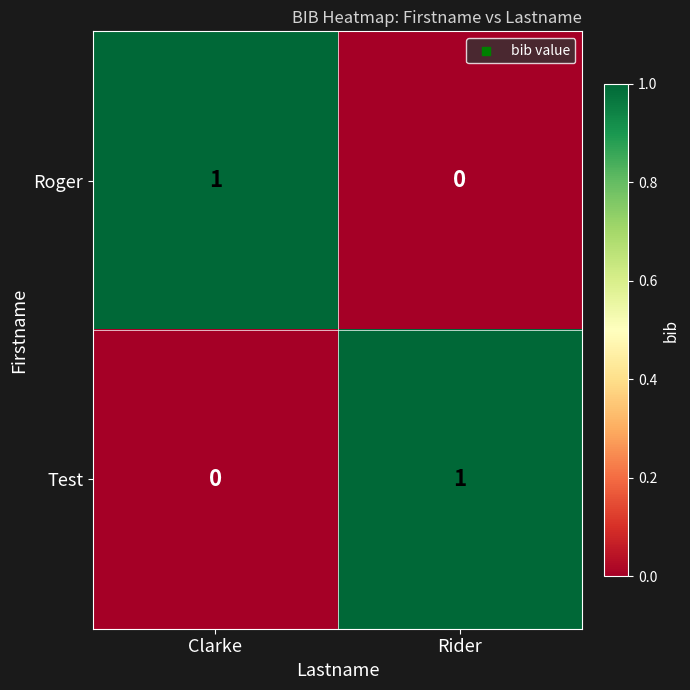

Is it true that Test equals 1 at Rider?

True